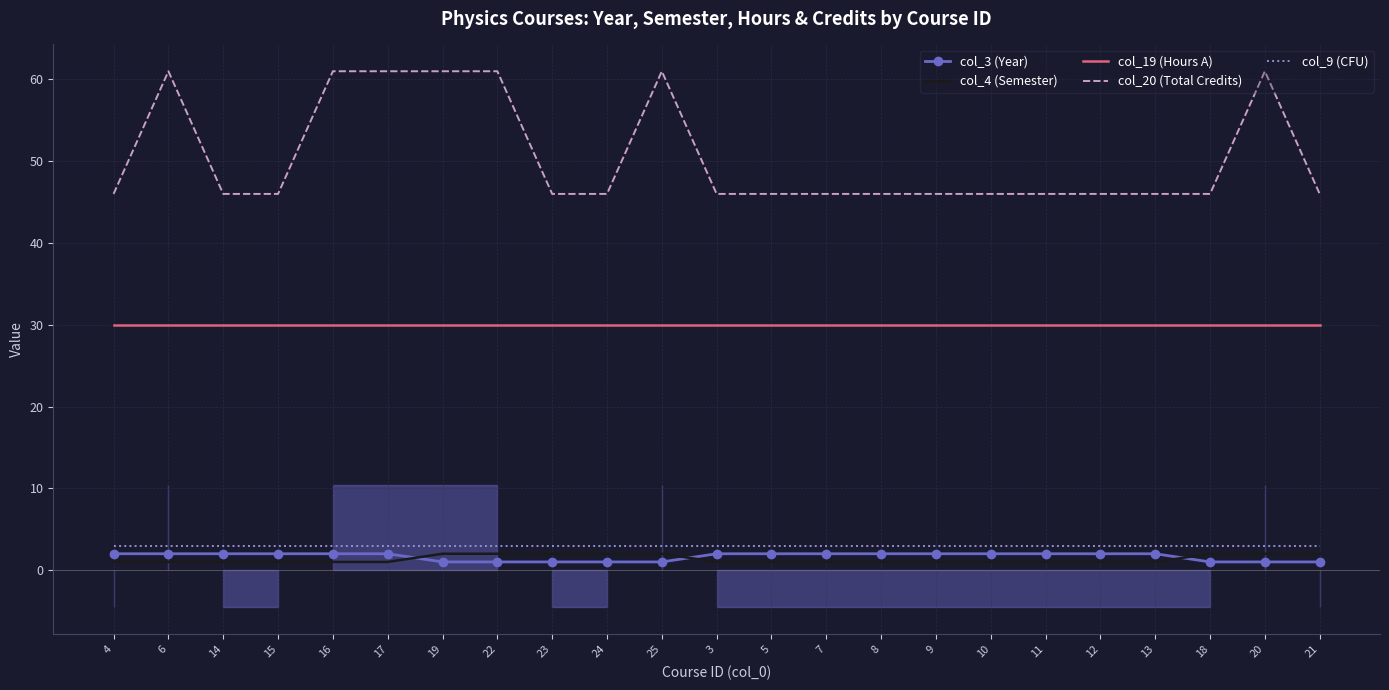

Which series has the largest total across all categories?

col_20 (Total Credits)